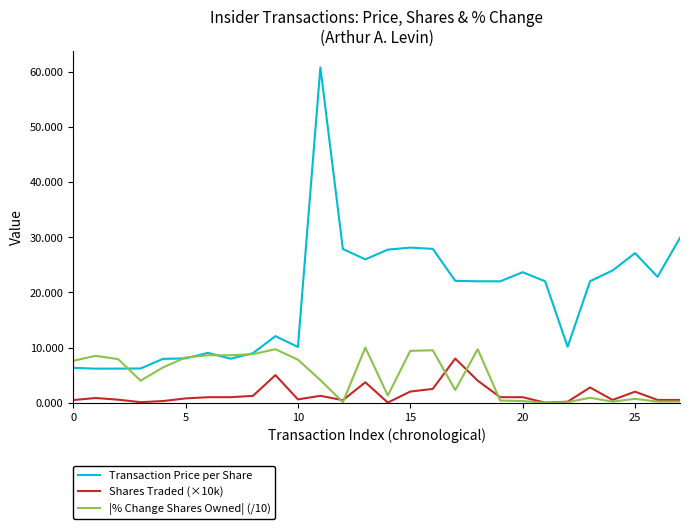

Is this an area chart (filled region under the line)?

No